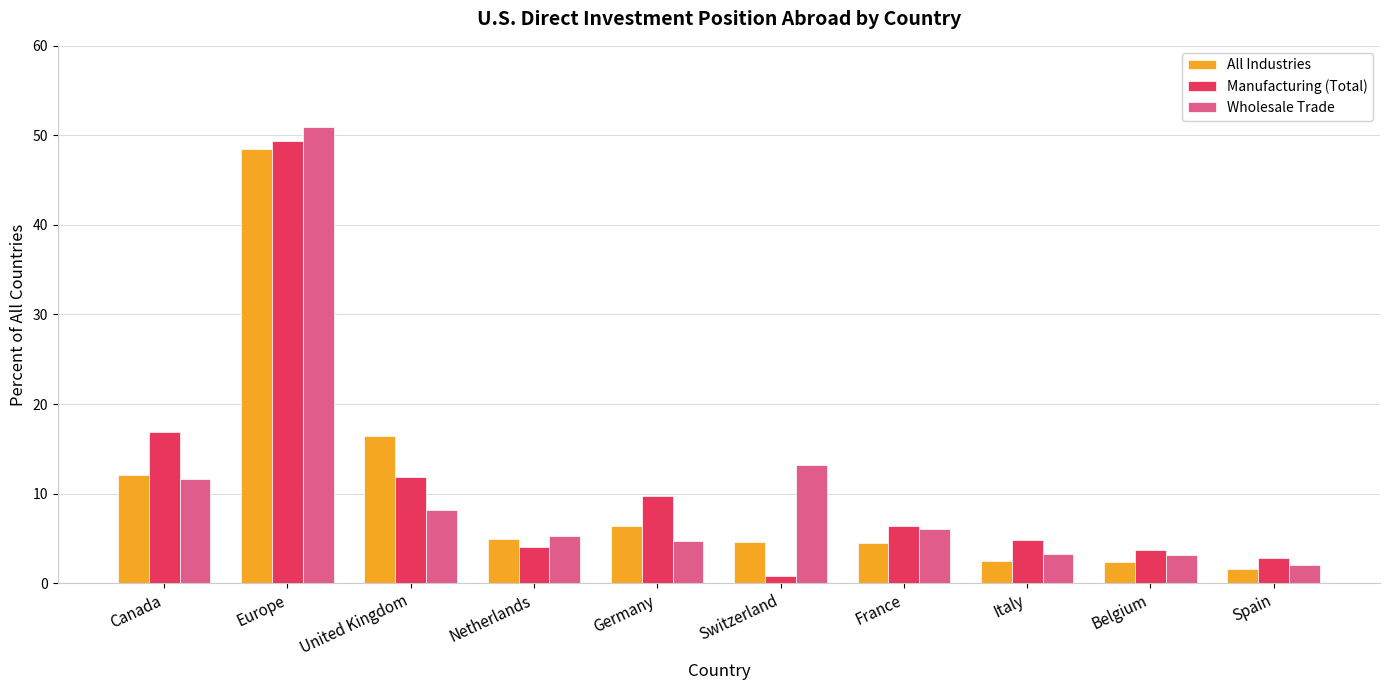

How many bars are there in each group?

3